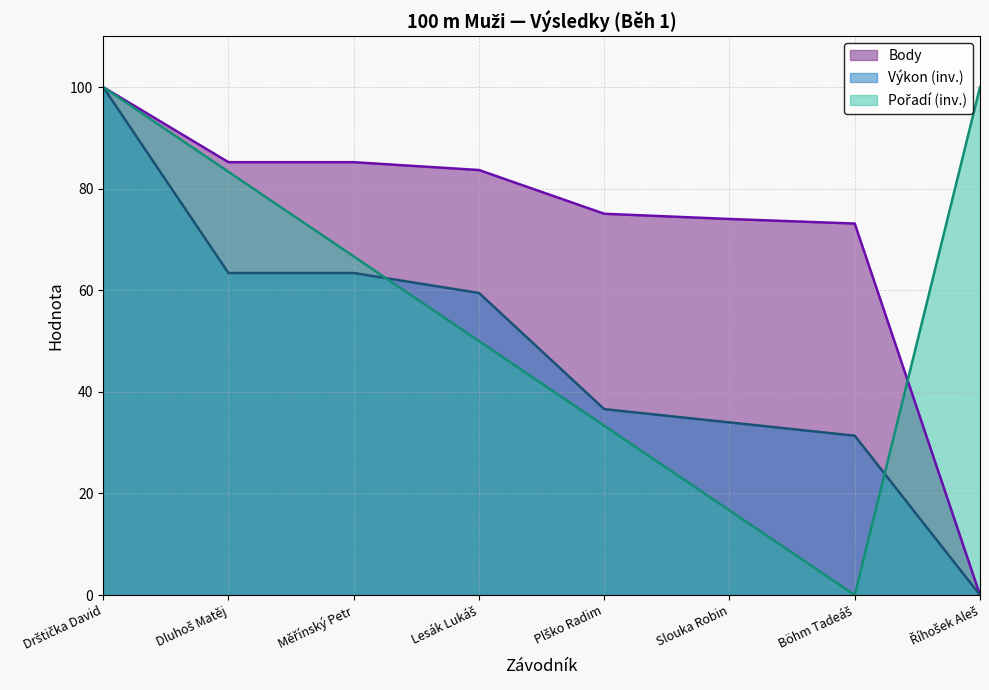

What is the value of the Body point at the 1st from the left?

100.0